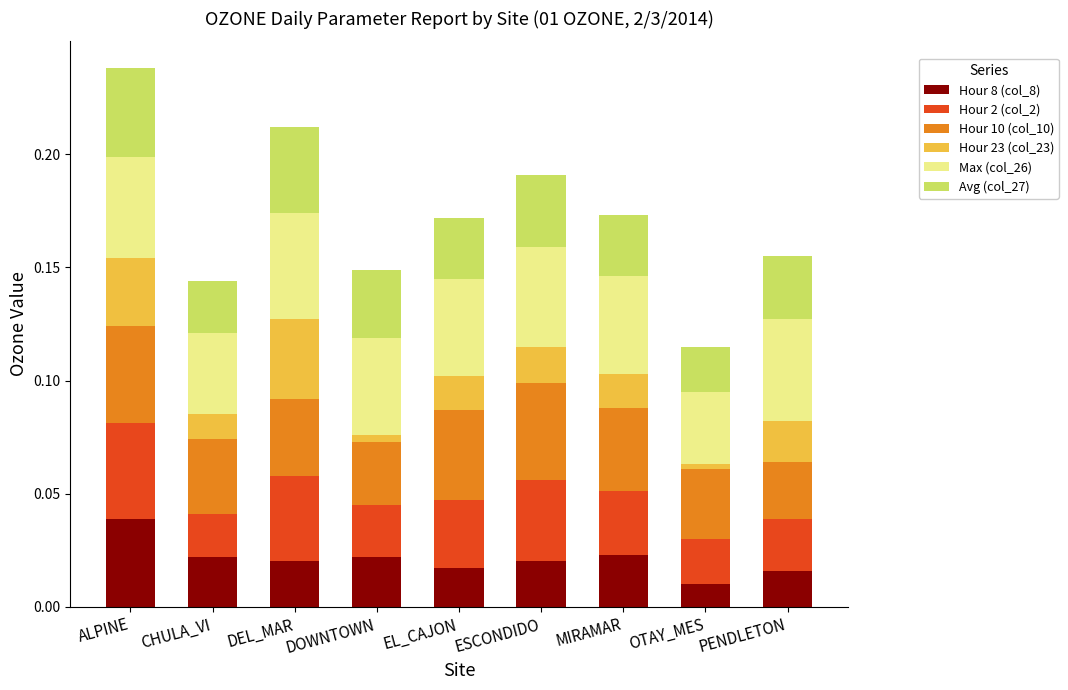

Which category has the lowest value in the Hour 8 (col_8) series?

OTAY_MES